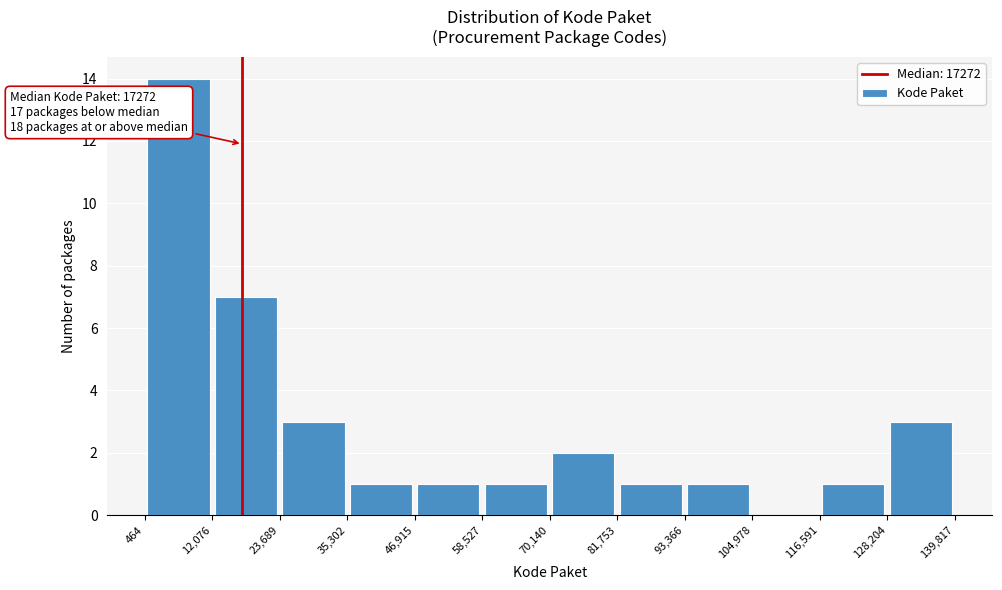

Which range on the x-axis has the tallest bar?

464 to 12,076